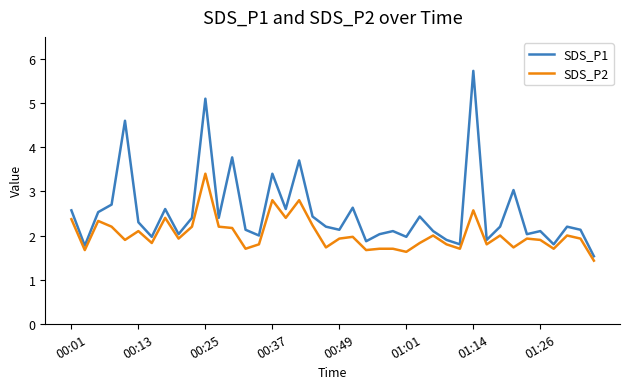

Which series has the widest spread of values?

SDS_P1